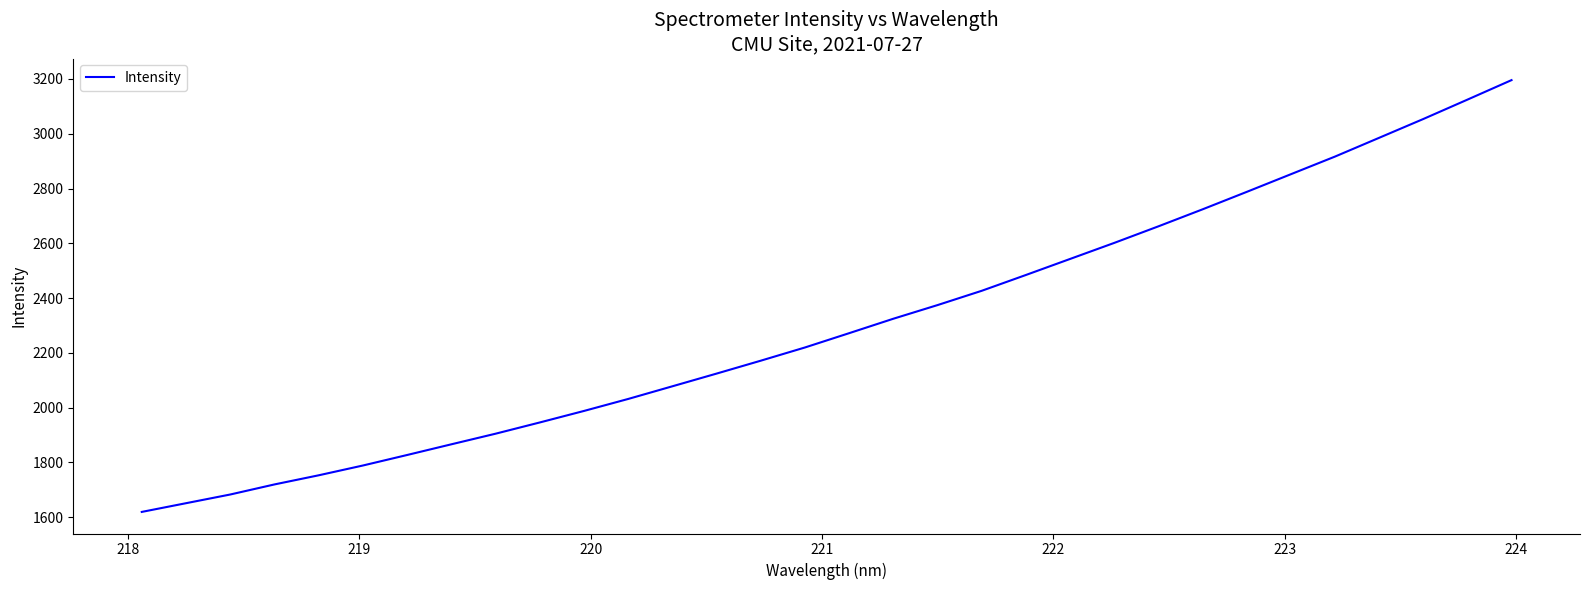

What is the maximum value shown in the chart?

3195.6